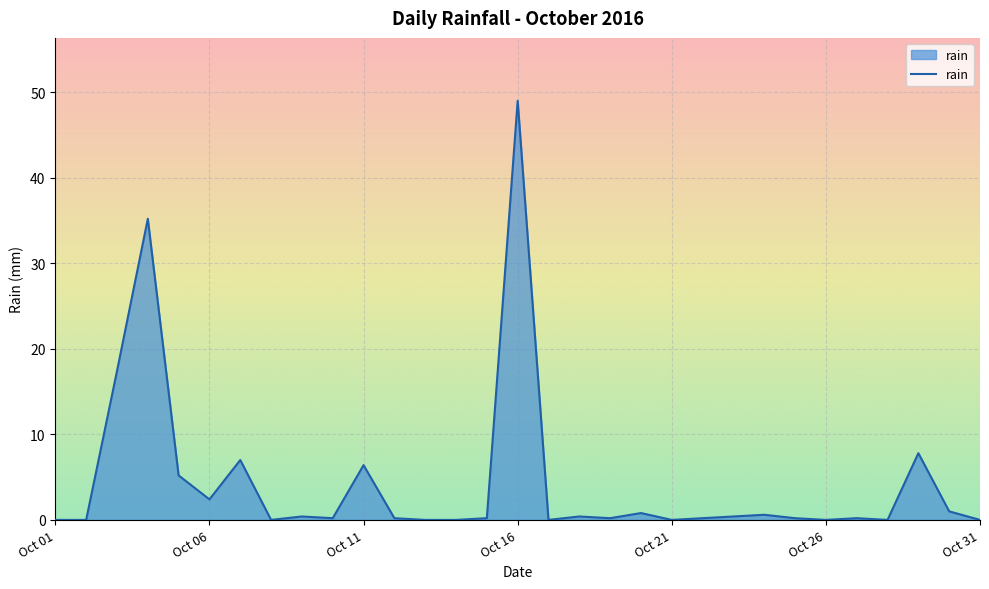

What is the difference between the maximum and minimum values?

49.0